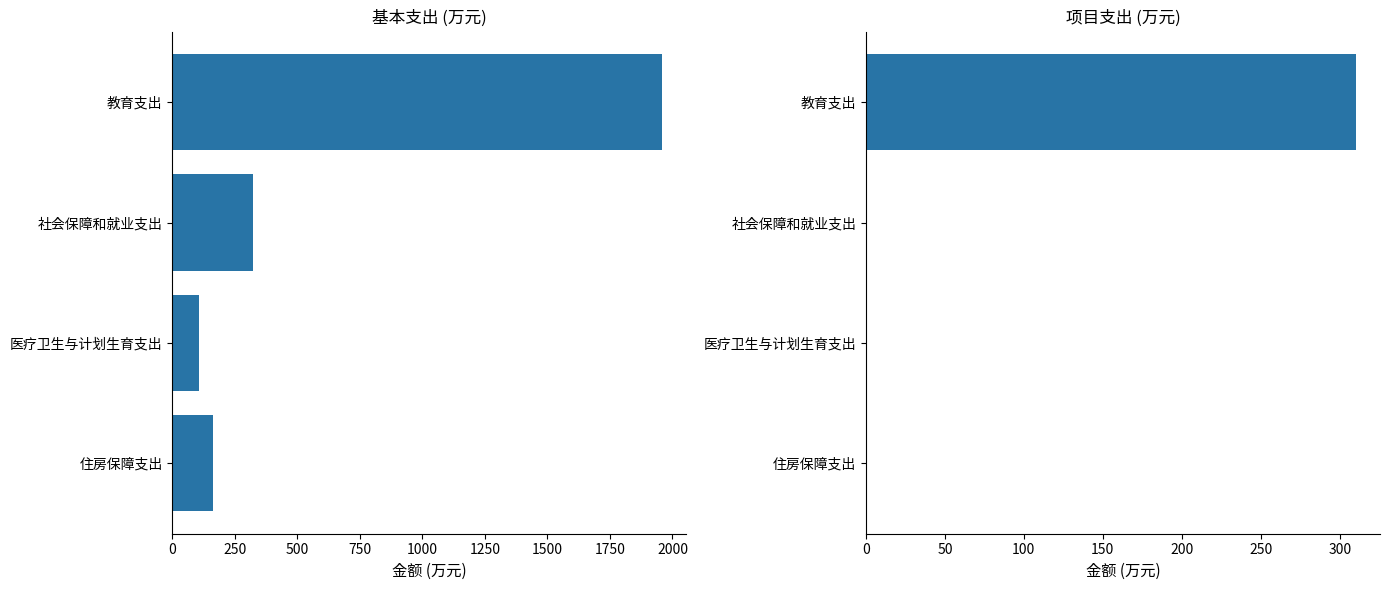

What is the value of the 基本支出 bar at the 2nd from the left?

324.4